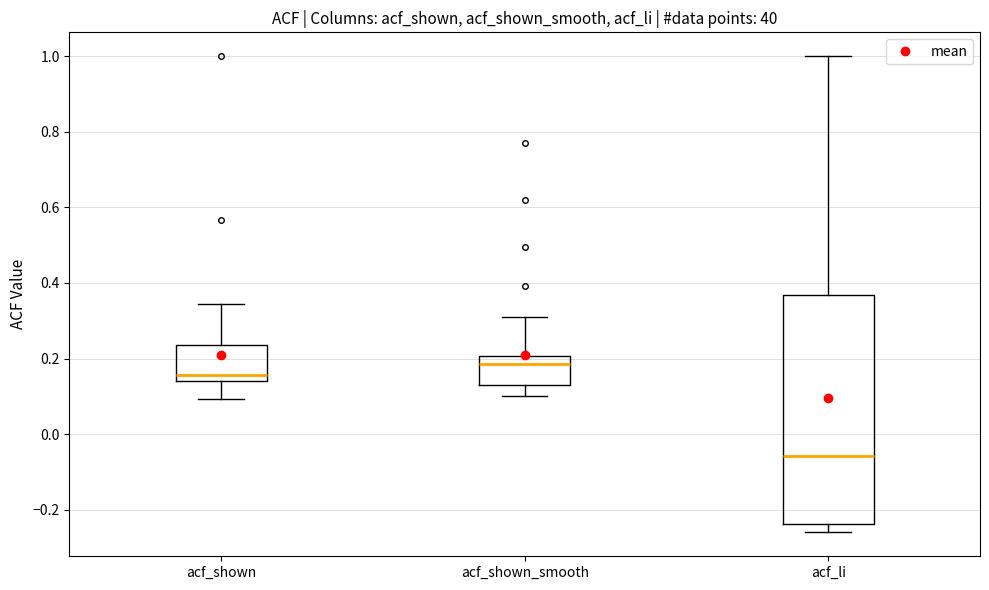

Where is the upper edge of the box for acf_shown_smooth on the y-axis? The values are not printed on the chart, so give them approximately, as read against the axis.

0.20